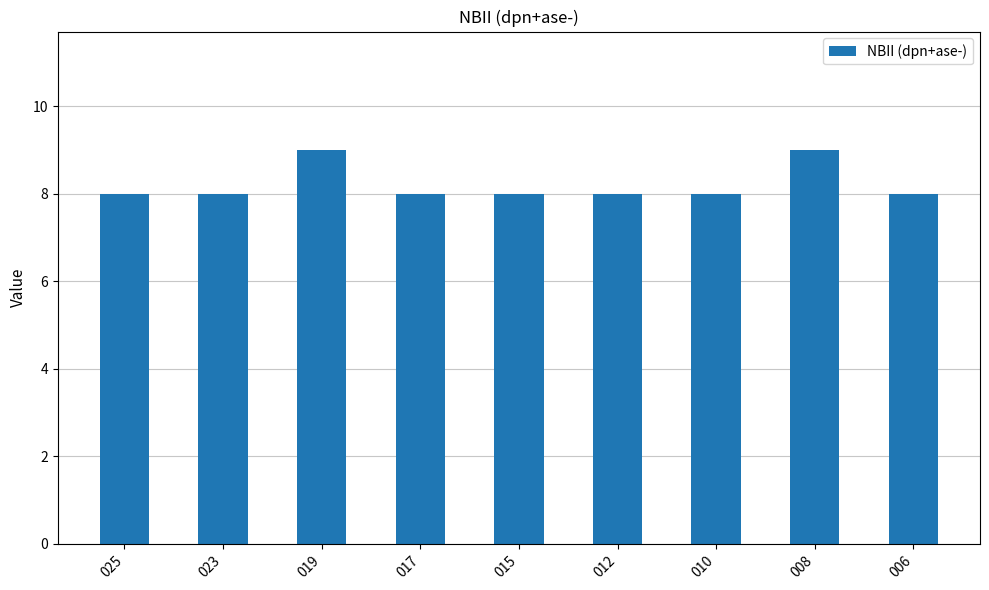

What is the value of the 4th bar from the left?

8